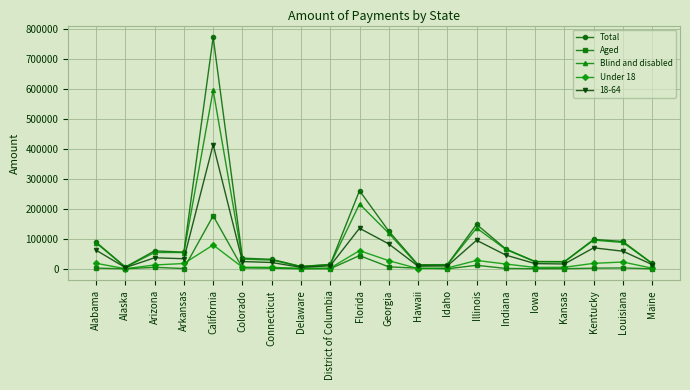

What is the approximate value of Under 18 at Colorado, to the nearest 100?

5700